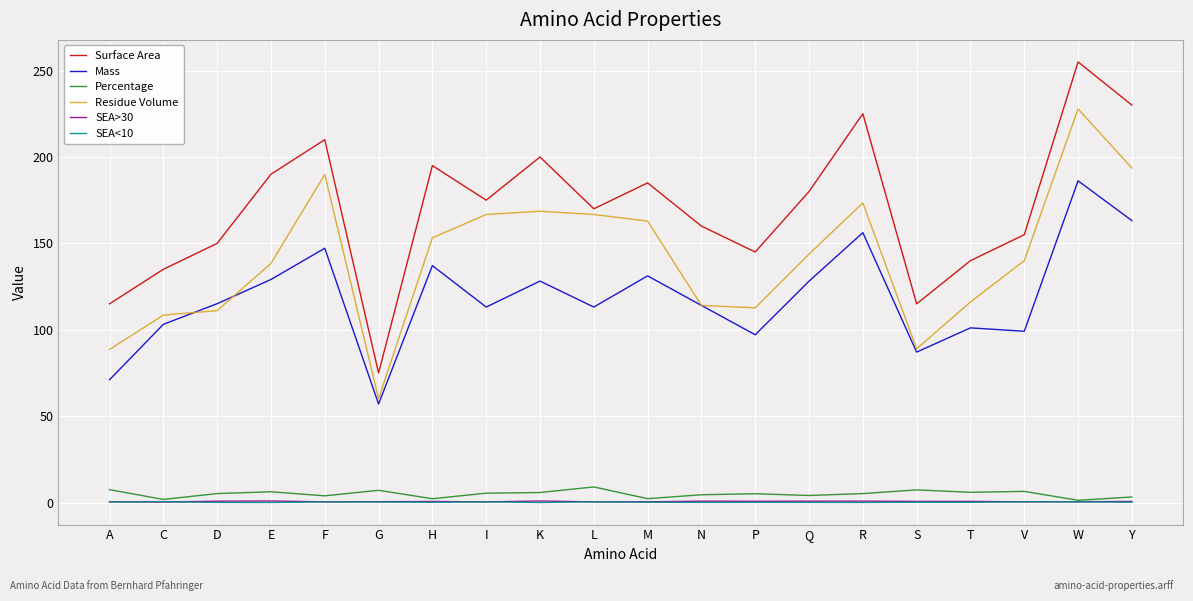

At which category is the sum across all series the highest?

W